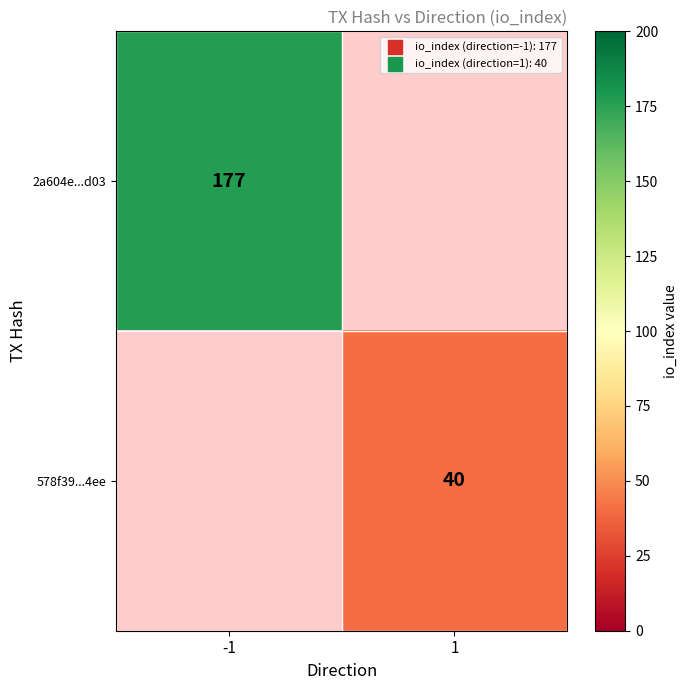

Between 1 and -1, which is larger?

-1